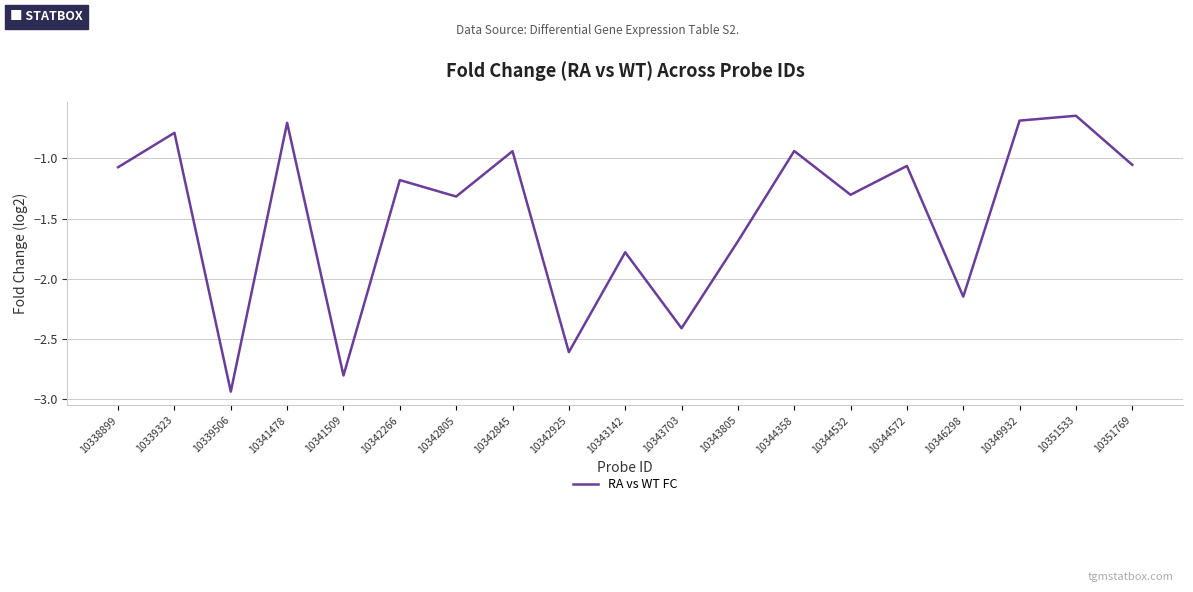

At which category does the chart reach its minimum across all series?

10339506